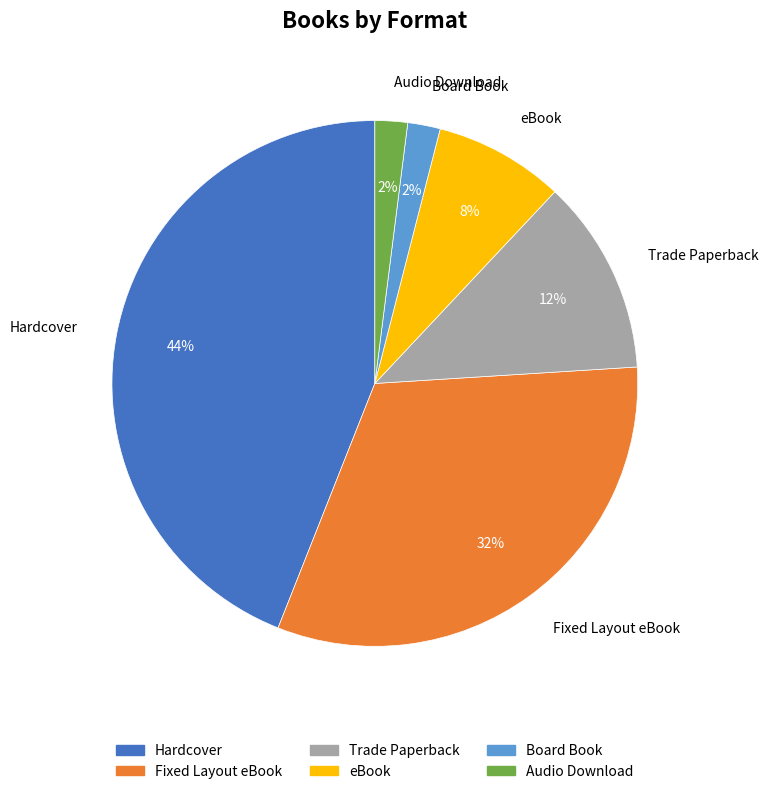

Does any single category account for the majority?

No